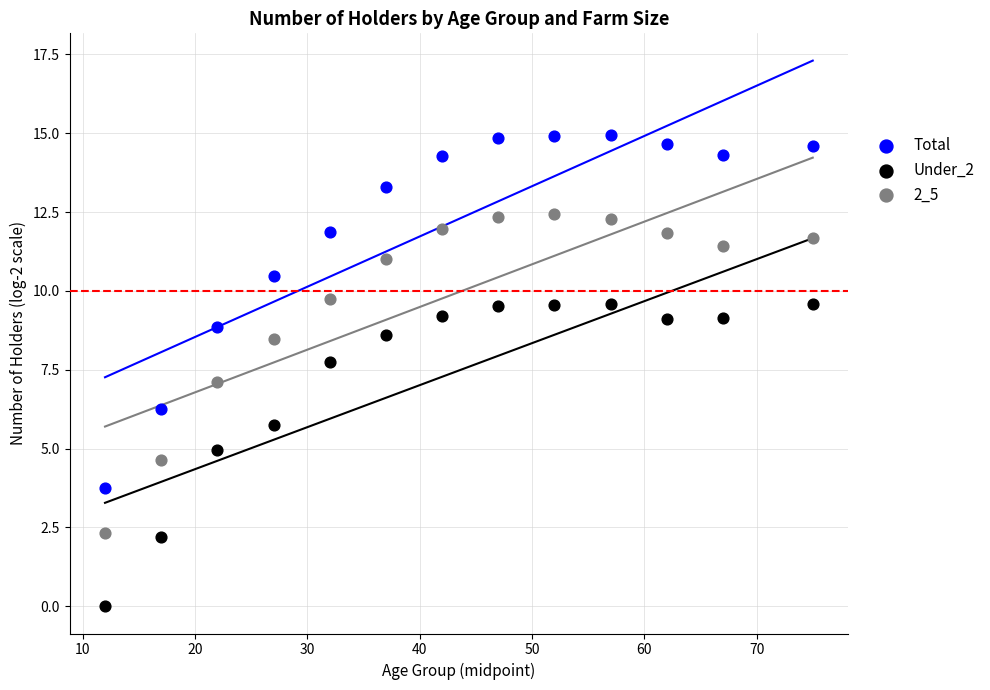

Across all data points, what is the range of X values (max minus min)?

63.0